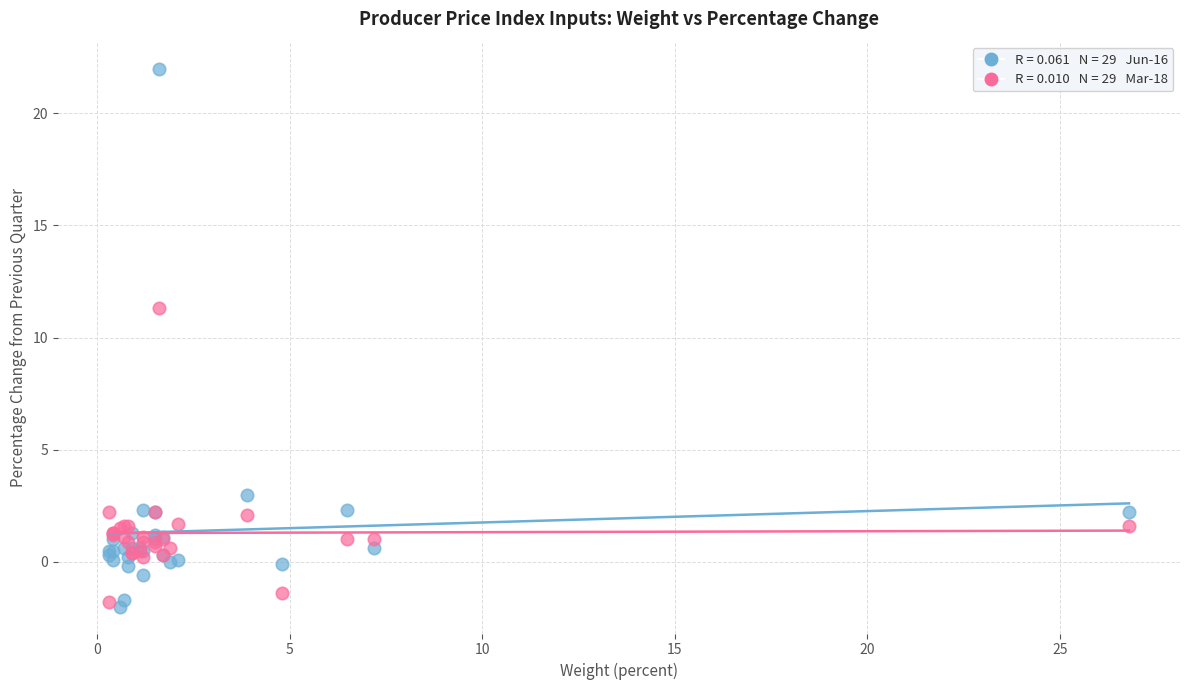

Across all series, what Y value is closest to 10?

11.3